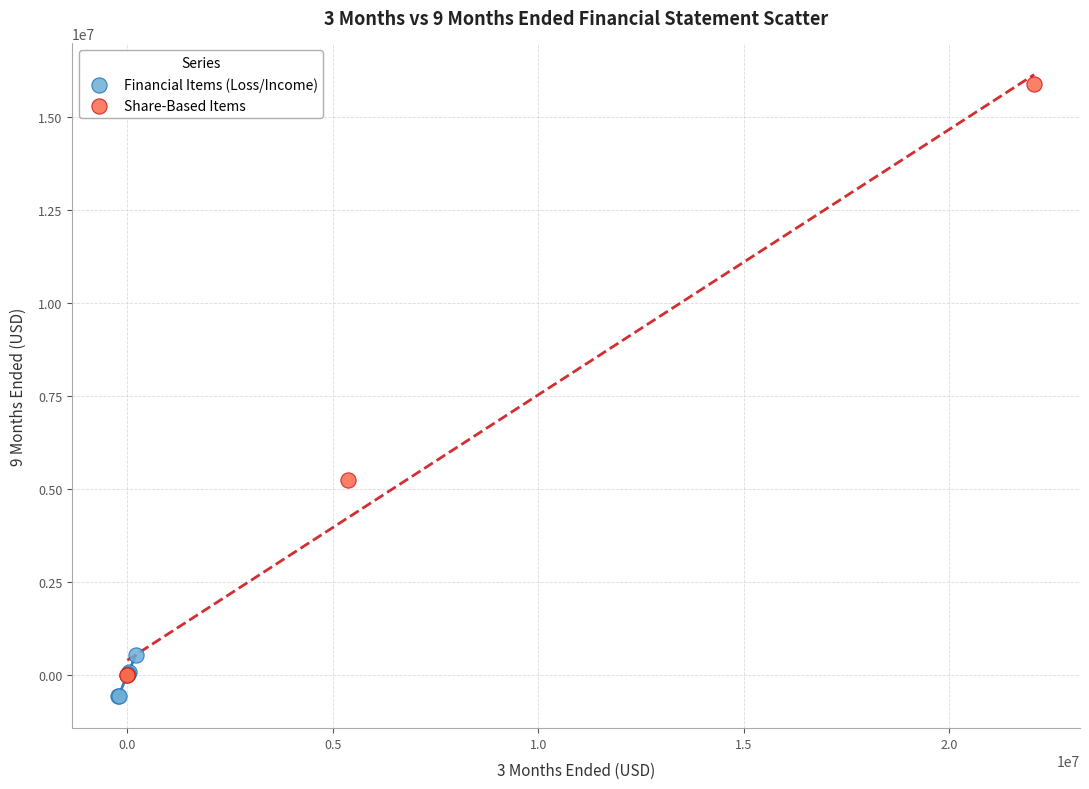

Which series has the largest Y range (max minus min)?

Share-Based Items